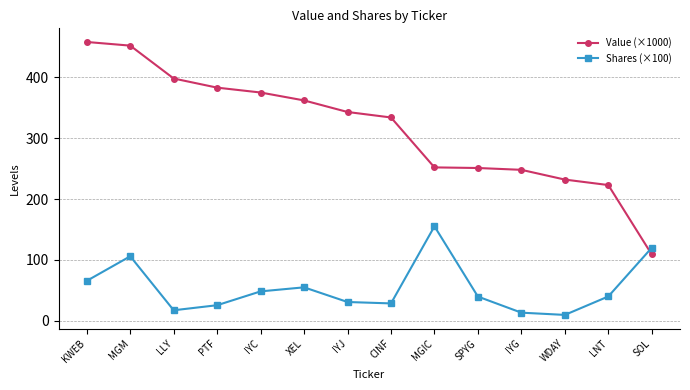

What are all the series names shown in the legend?

Value (×1000), Shares (×100)